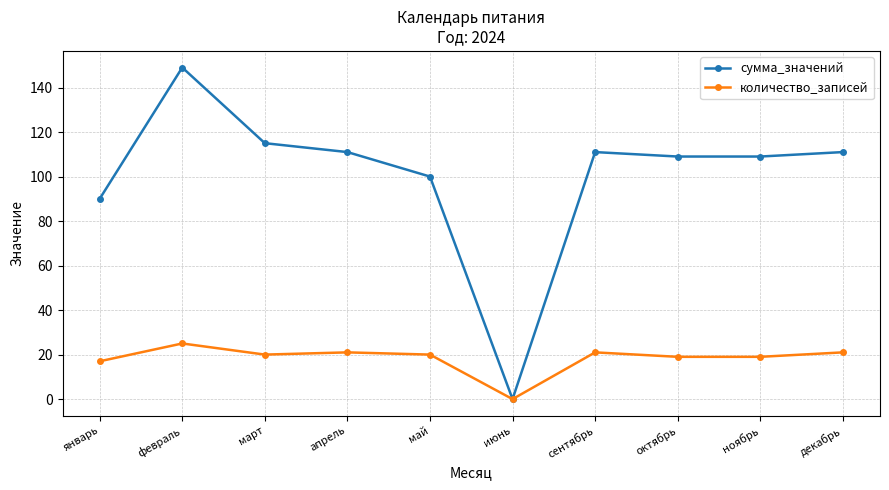

What is the difference between the second highest and minimum values in the количество_записей series?

21